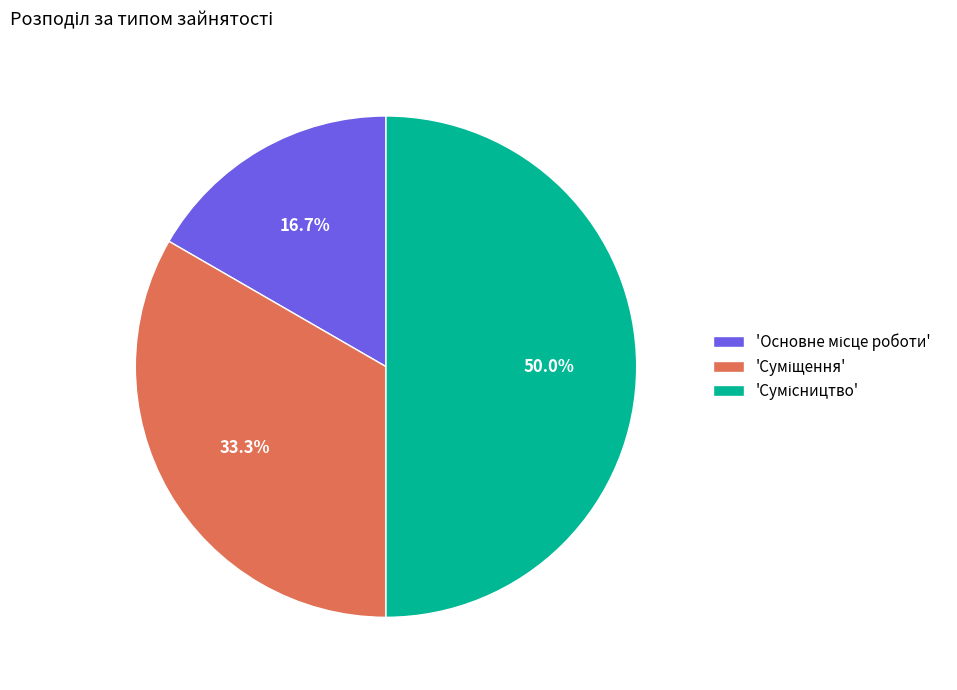

To the nearest percent, what is the difference between the largest and smallest slice percentages?

33%